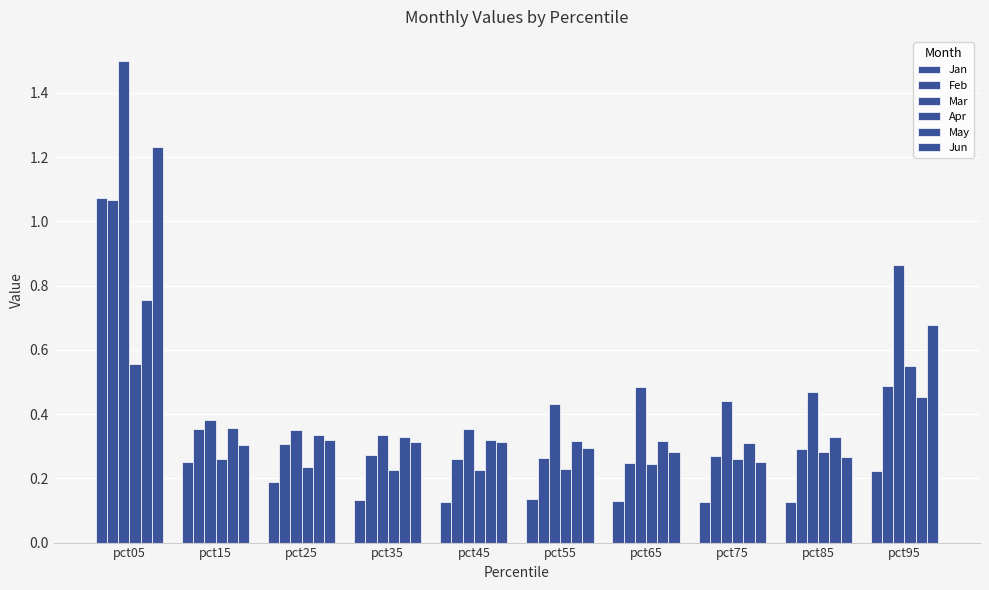

Which series has the widest spread of values?

Mar